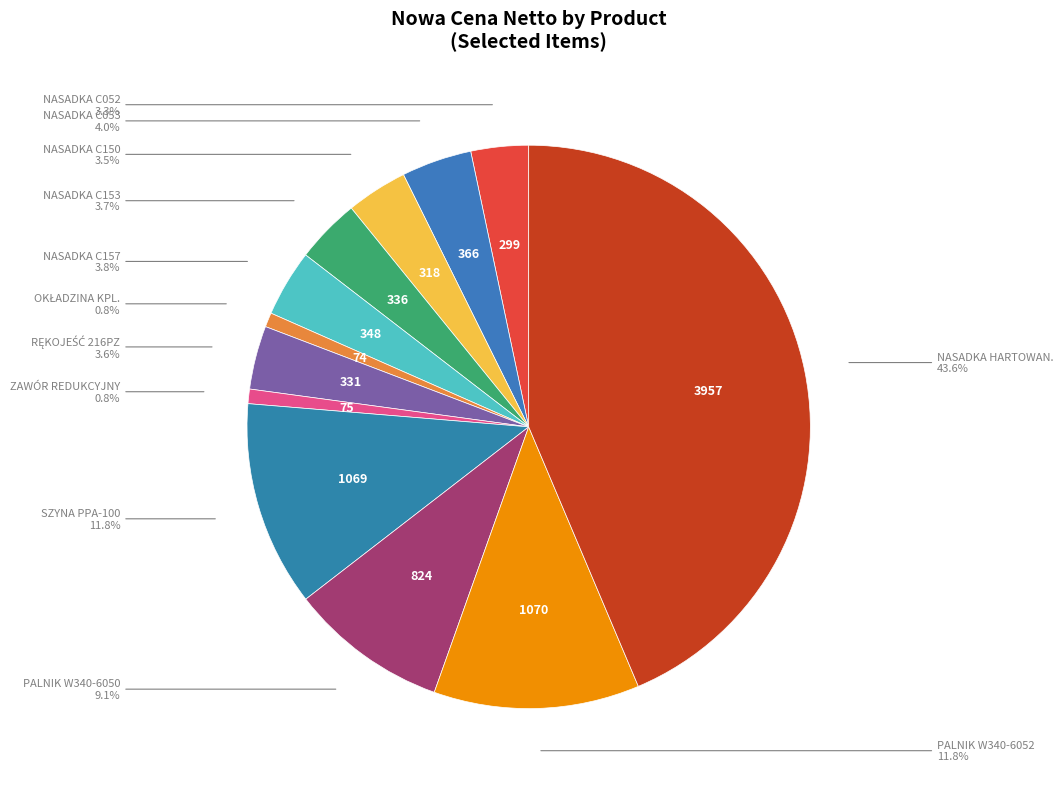

Does any single category account for the majority?

No